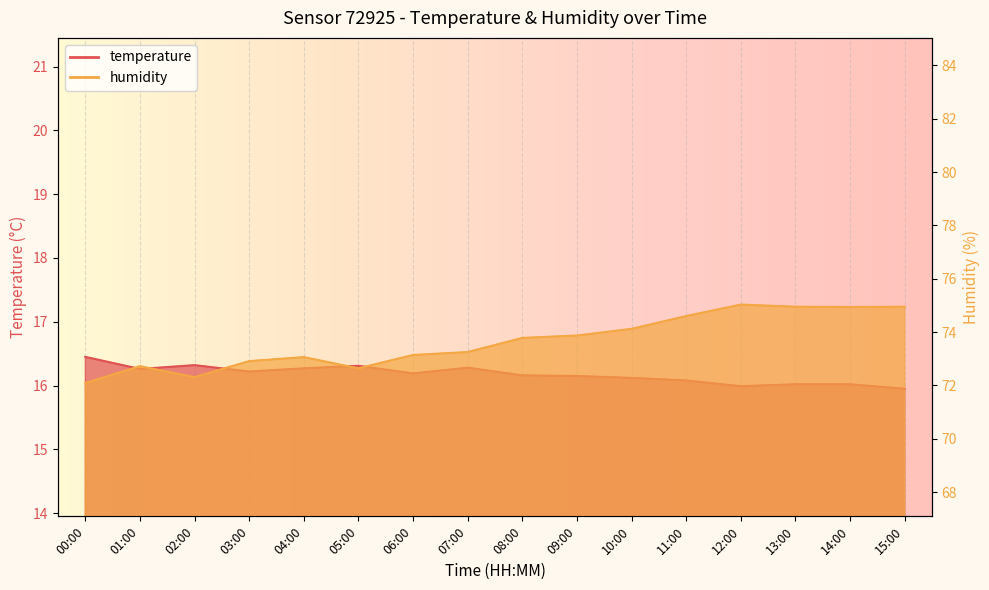

What position from the right is 03:00?

13